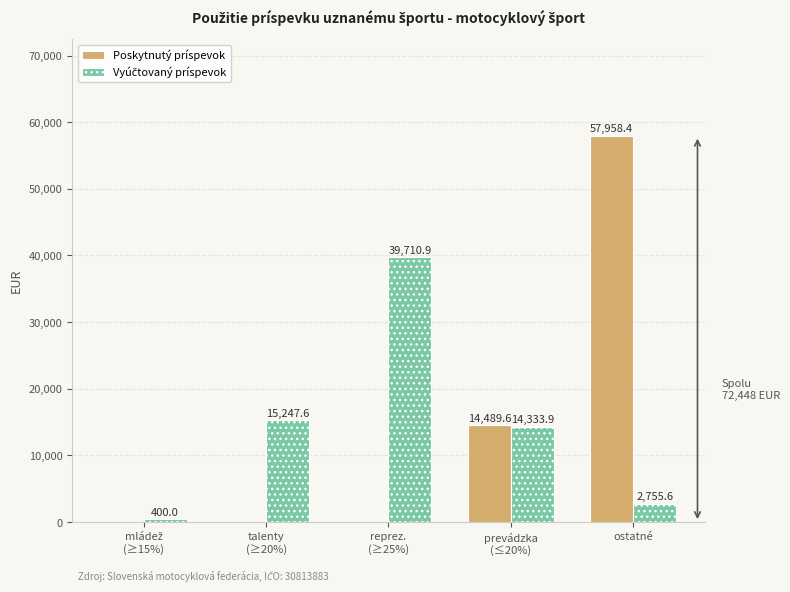

Which series has the widest spread of values?

Poskytnutý príspevok